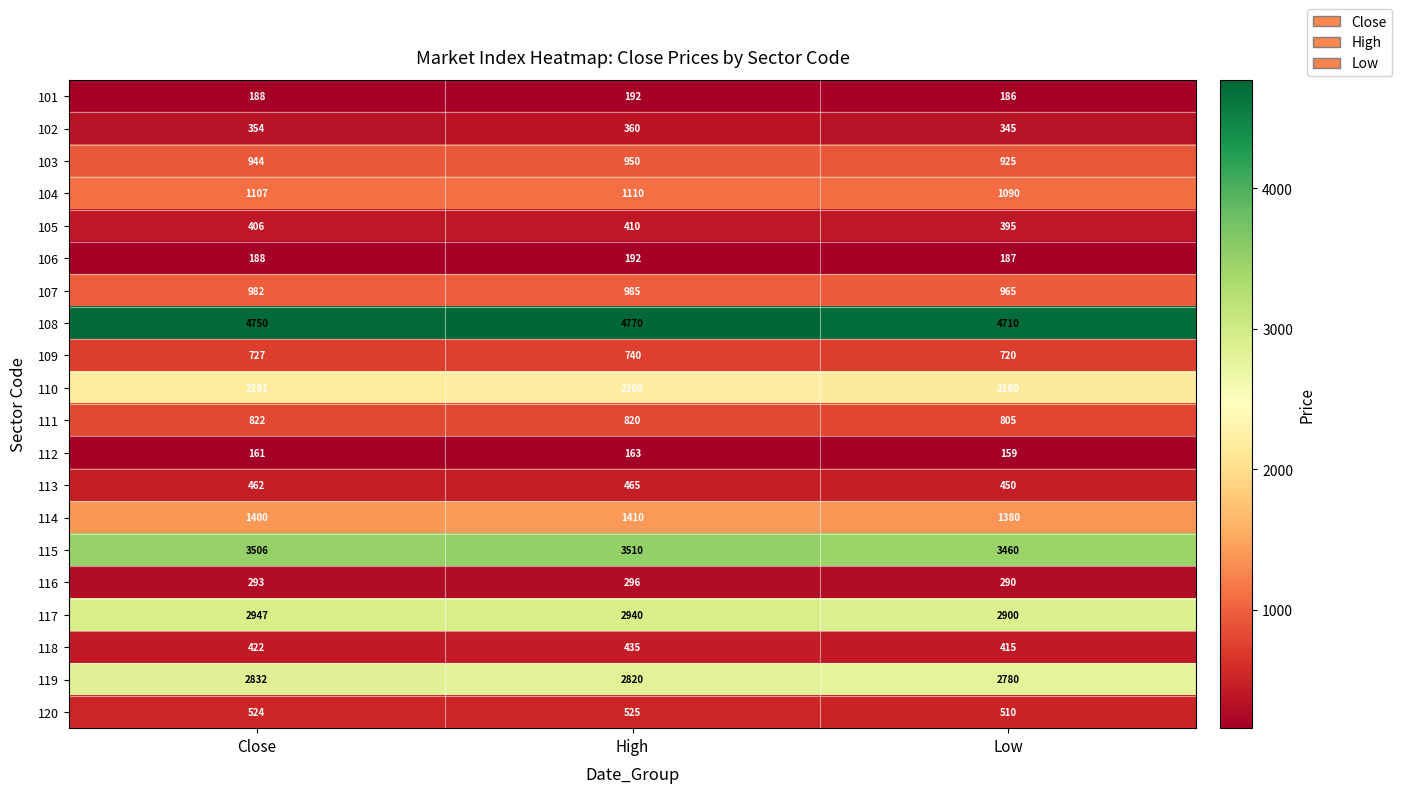

What is the maximum value shown in the chart?

4770